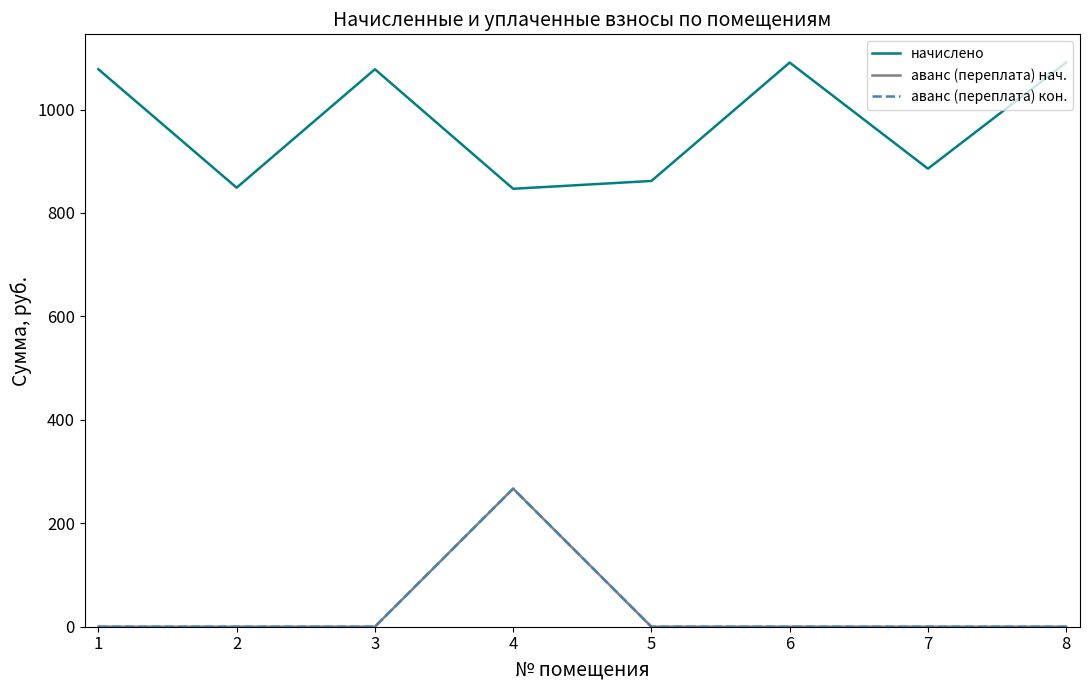

True or false: аванс (переплата) кон. has a value of 0.0 at 3.

True